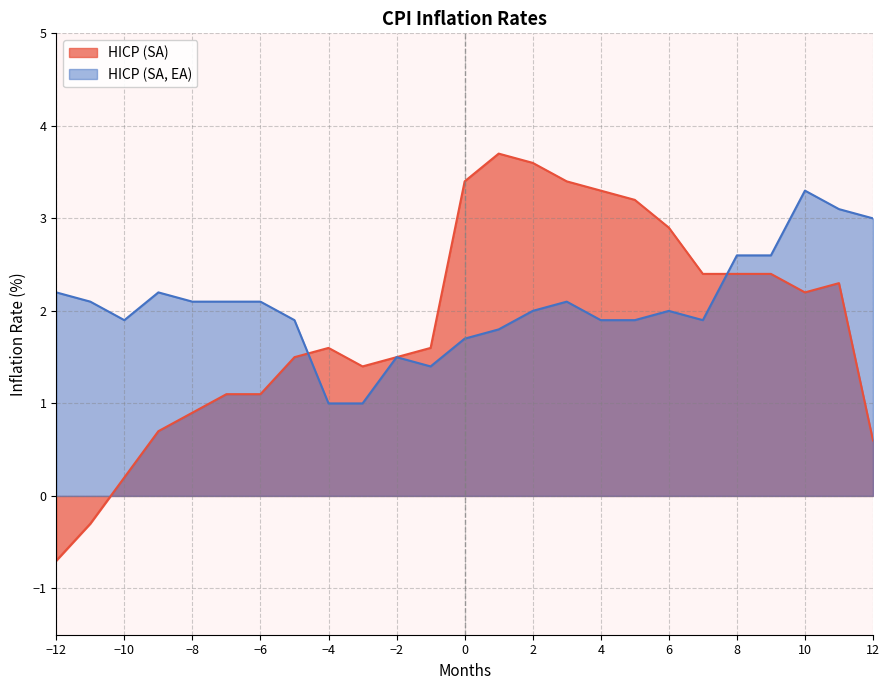

At which category is the sum across all series the highest?

2